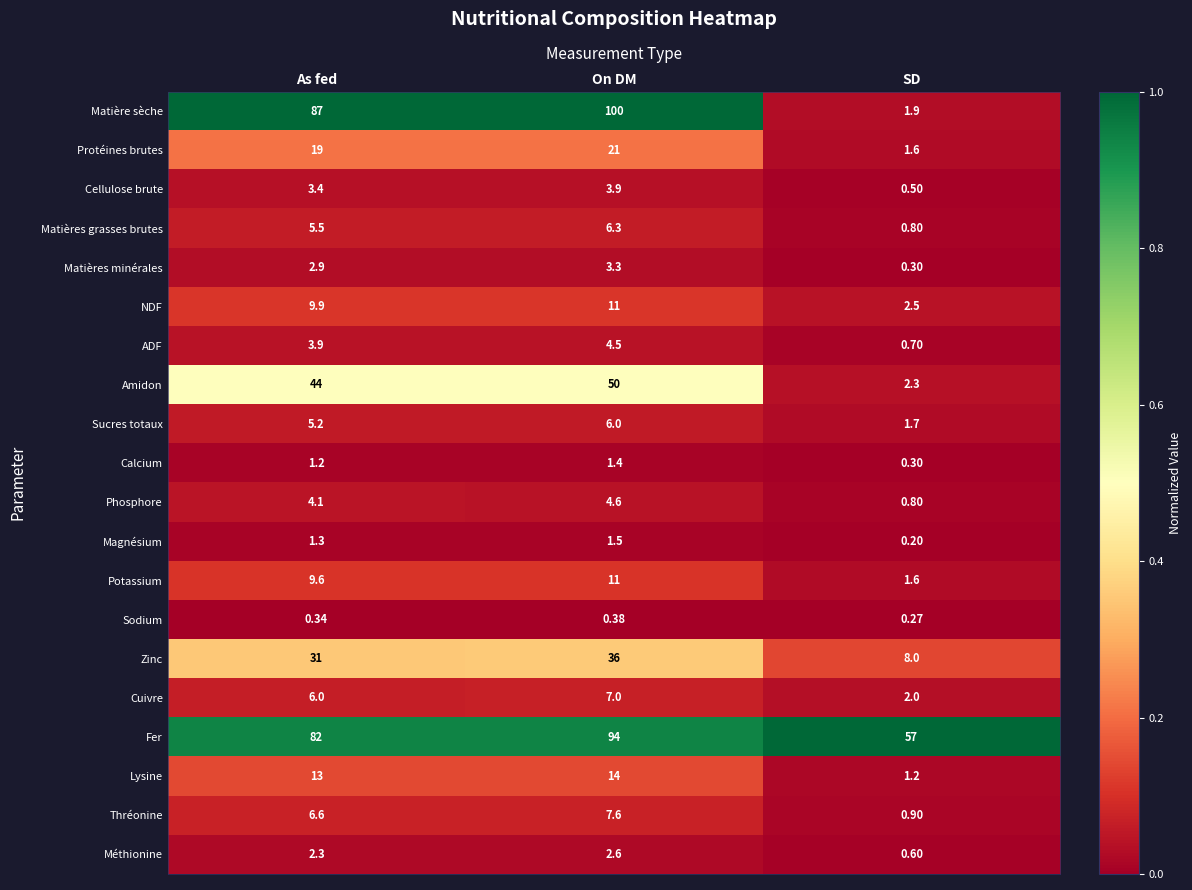

Where is Lysine nearest to the value 7?

SD